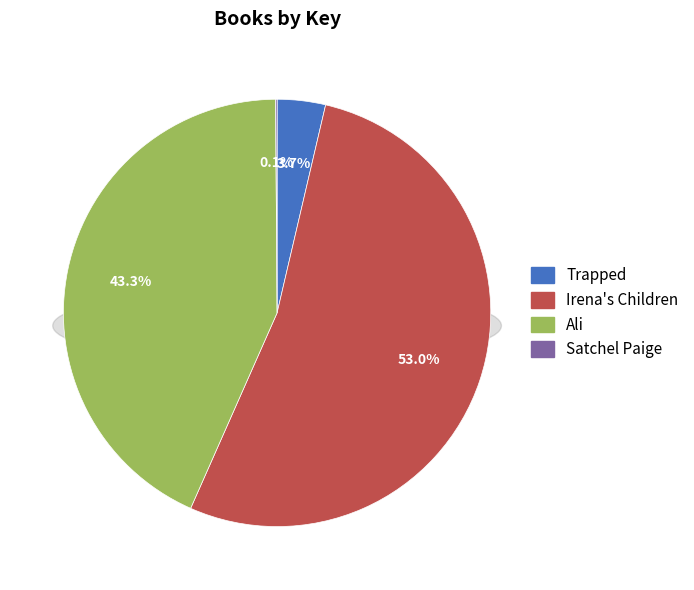

To the nearest percent, what is the average slice percentage?

25%